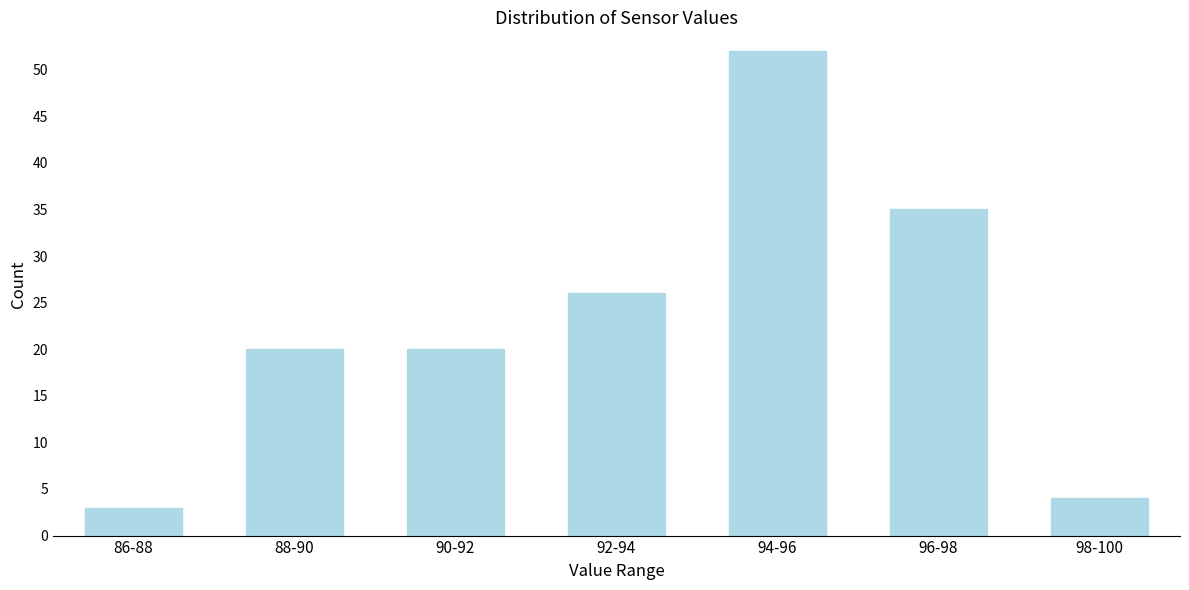

Reading left to right, extract all data points from this chart.

3	20	20	26	52	35	4